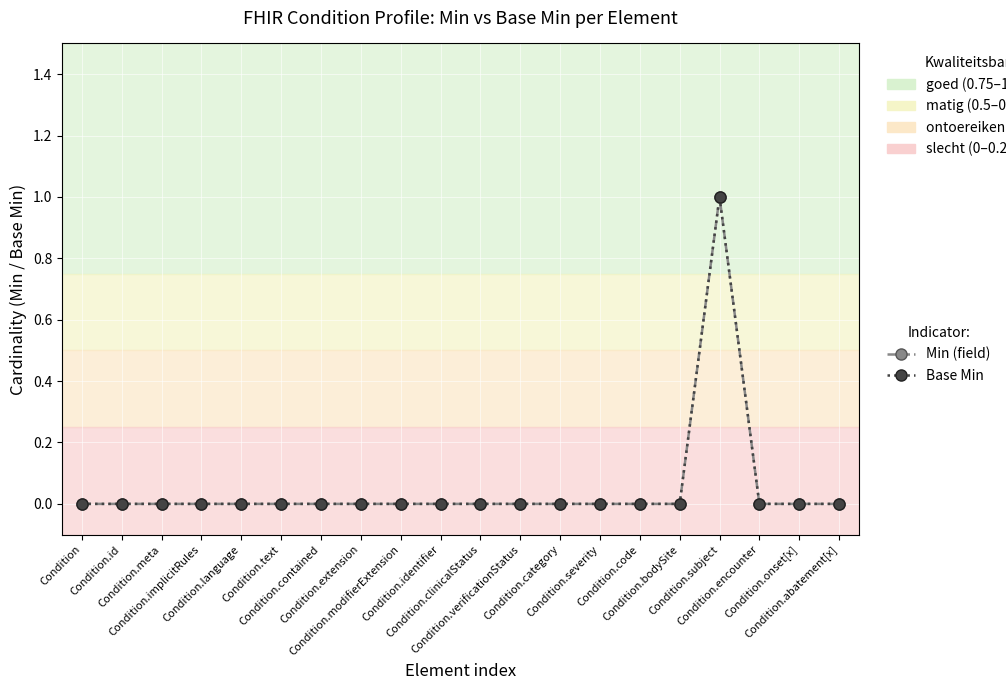

True or false: Base Min and Min (field) intersect in this chart.

False